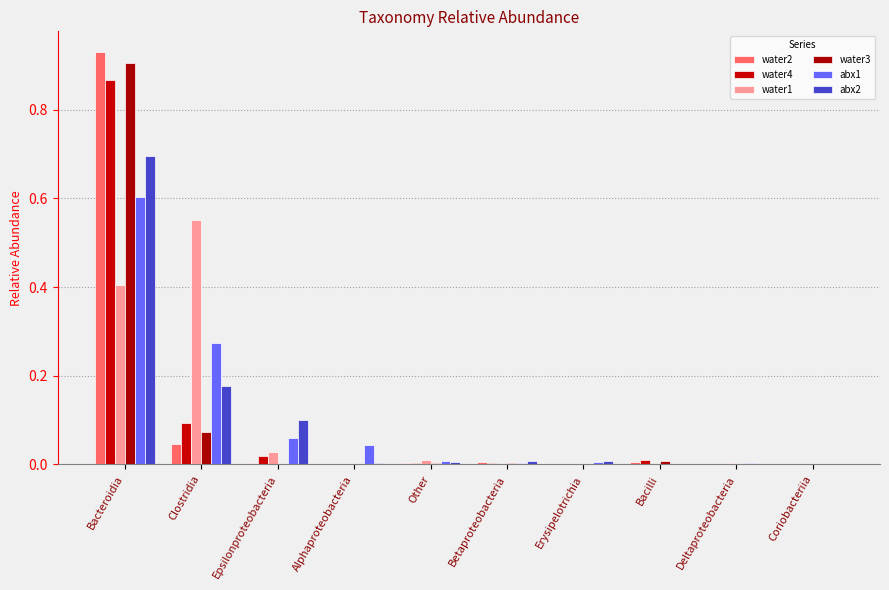

Is it true that water2 equals 0.0 at Erysipelotrichia?

False